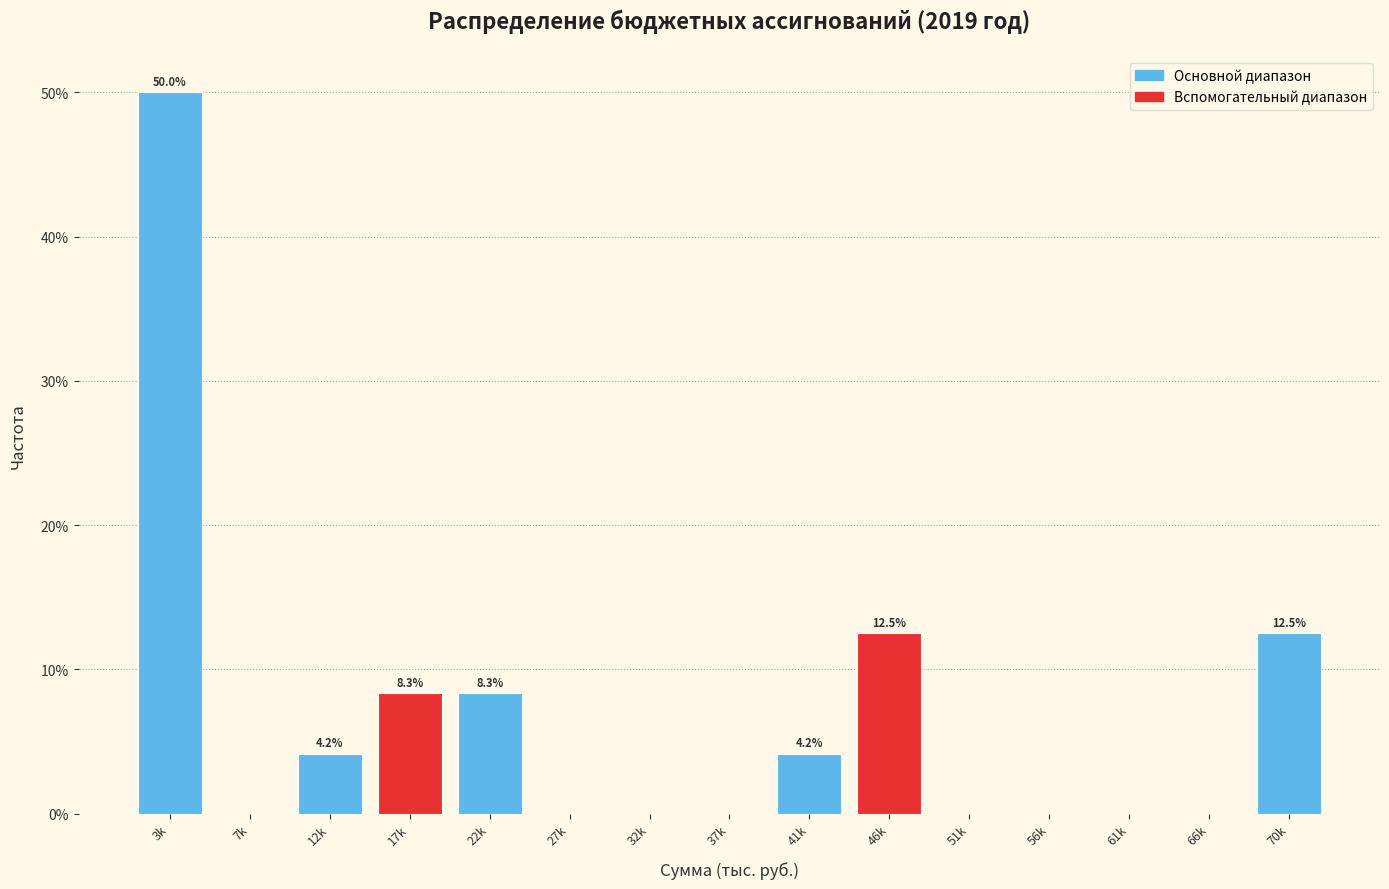

Reading right to left, list all the values displayed in this chart.

70k=12.5	66k=0.0	61k=0.0	56k=0.0	51k=0.0	46k=12.5	41k=4.2	37k=0.0	32k=0.0	27k=0.0	22k=8.3	17k=8.3	12k=4.2	7k=0.0	3k=50.0